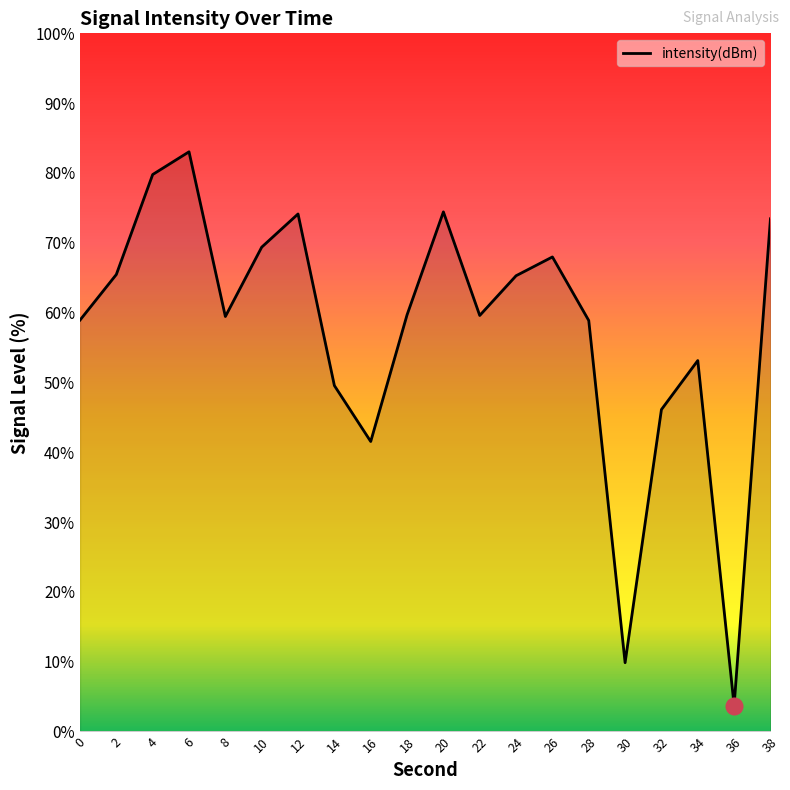

Which has a higher value, 28 or 4?

4